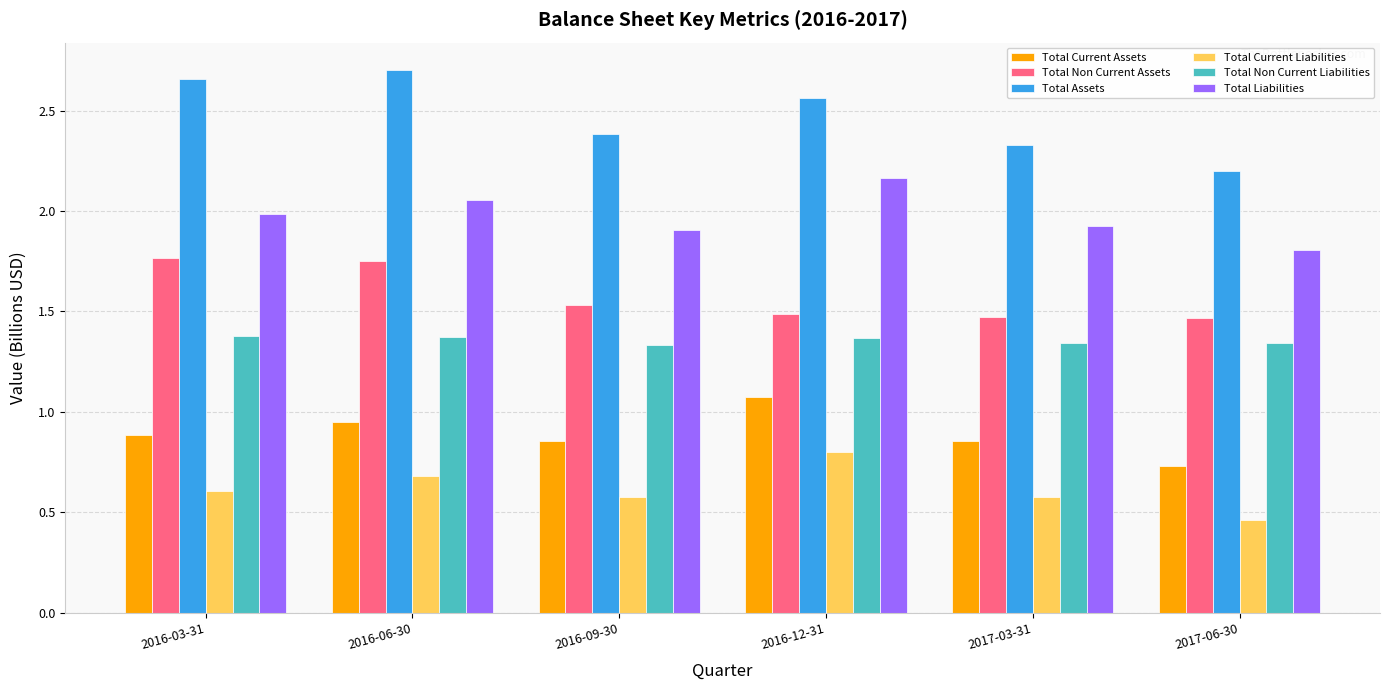

The Total Non Current Liabilities series shows 1.4 at 2016-03-31. True or false?

True